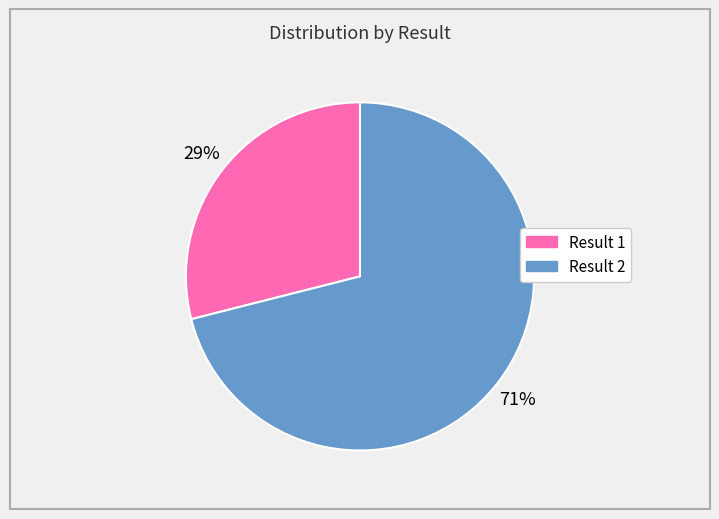

To the nearest percent, what is the difference between the largest and smallest slice percentages?

42%